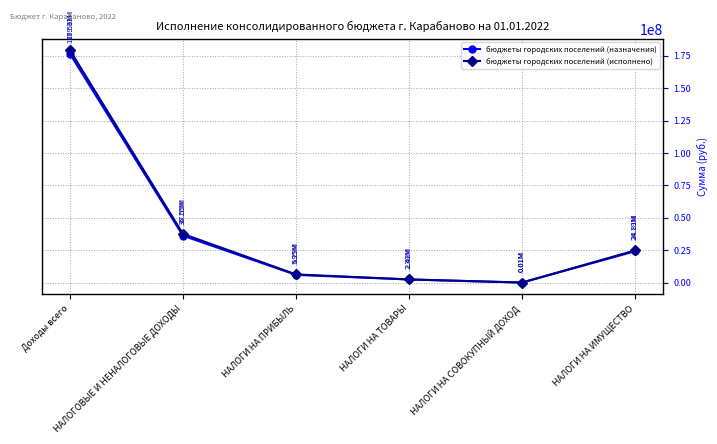

At which category does the chart reach its peak across all series?

Доходы всего